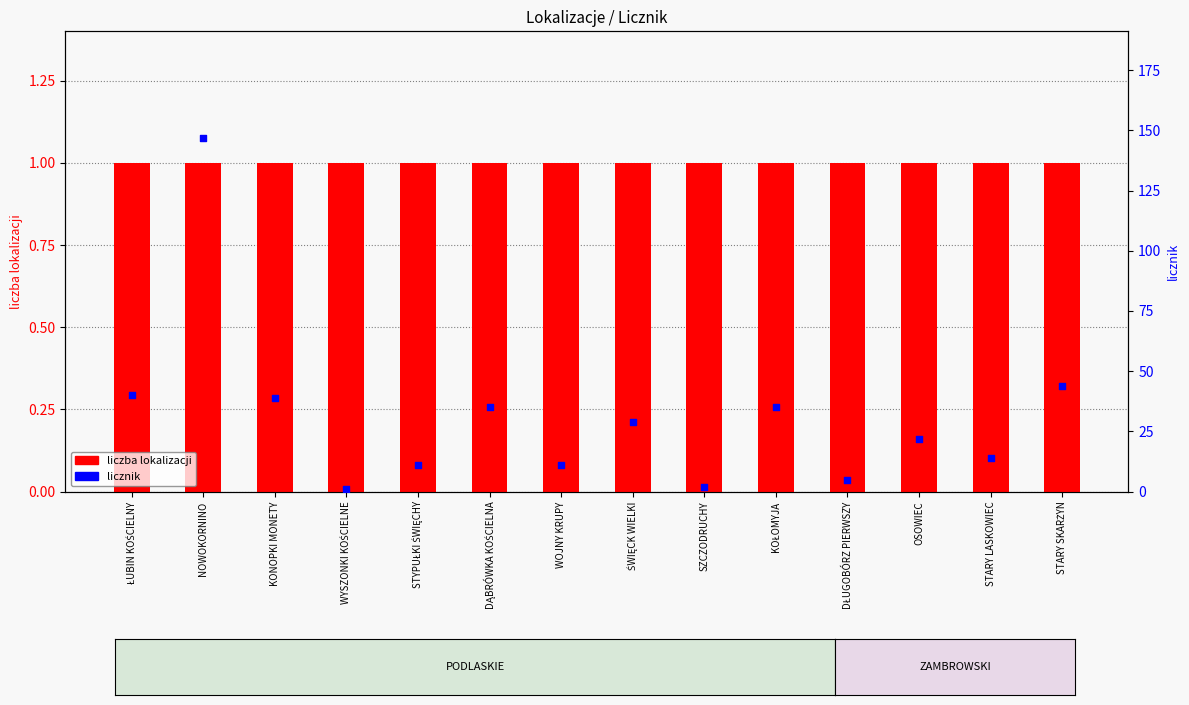

Which series has the largest Y range (max minus min)?

licznik